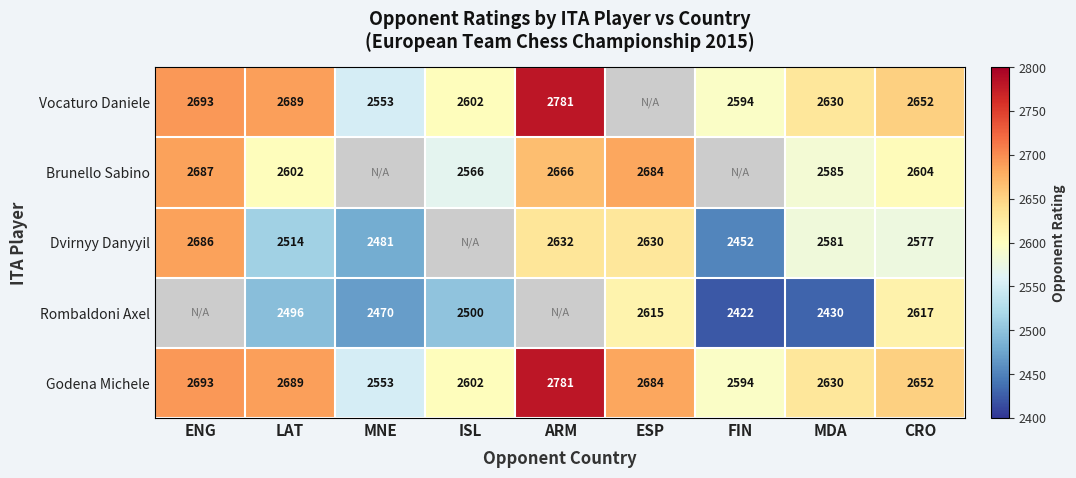

Is the value of Dvirnyy Danyyil at ENG greater than the value of Rombaldoni Axel at LAT?

Yes